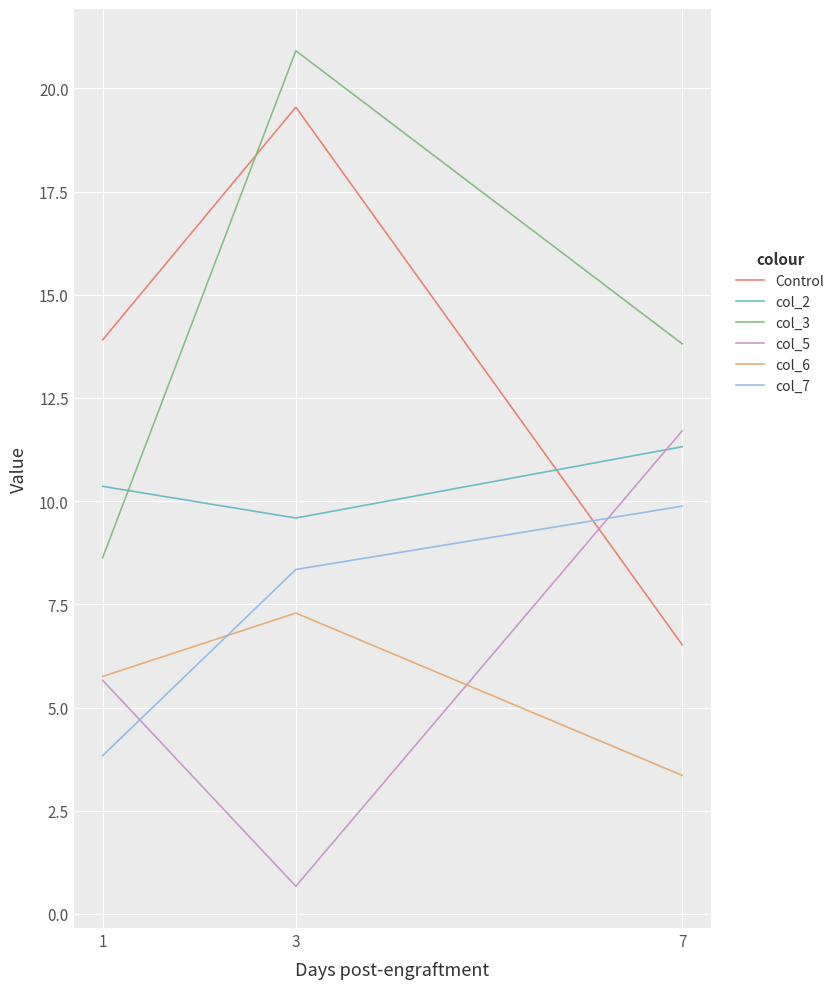

How many categories are shown in the chart?

3